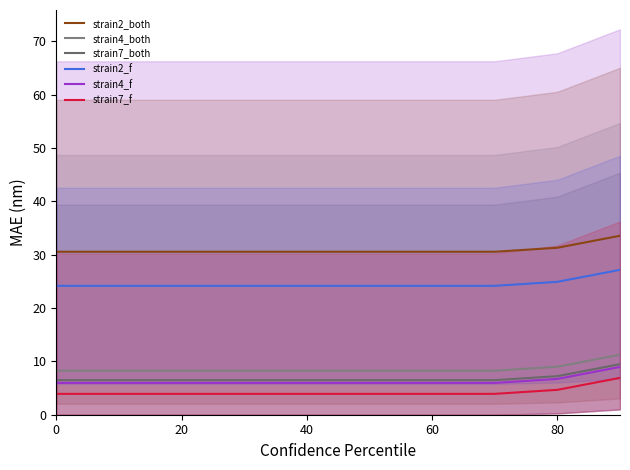

Which series has the largest range (max minus min)?

strain7_both